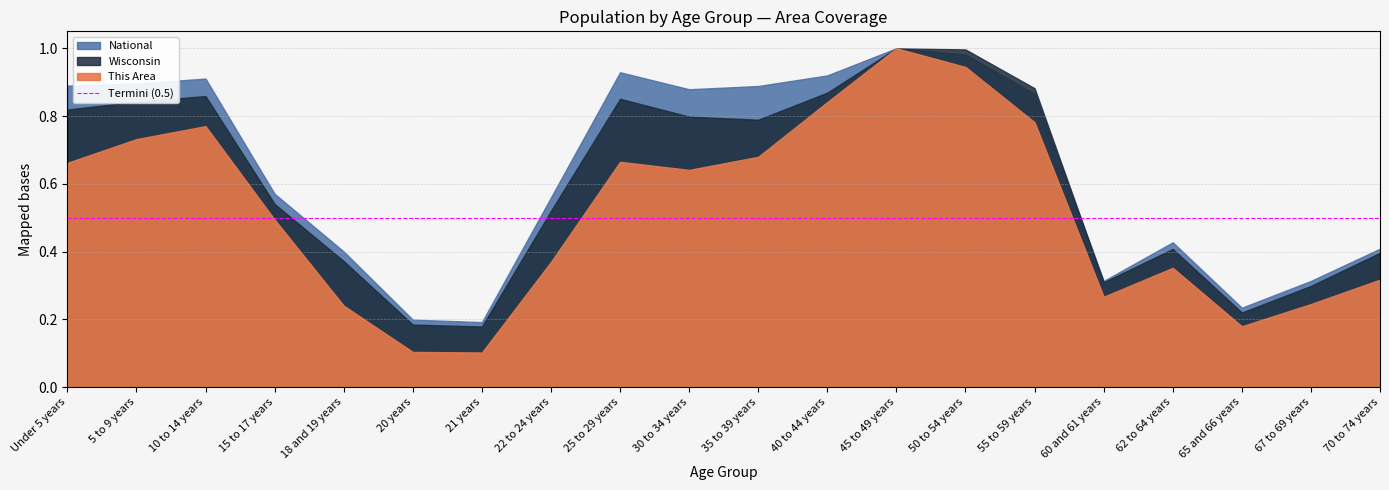

At which label is National closest to 13531442?

15 to 17 years